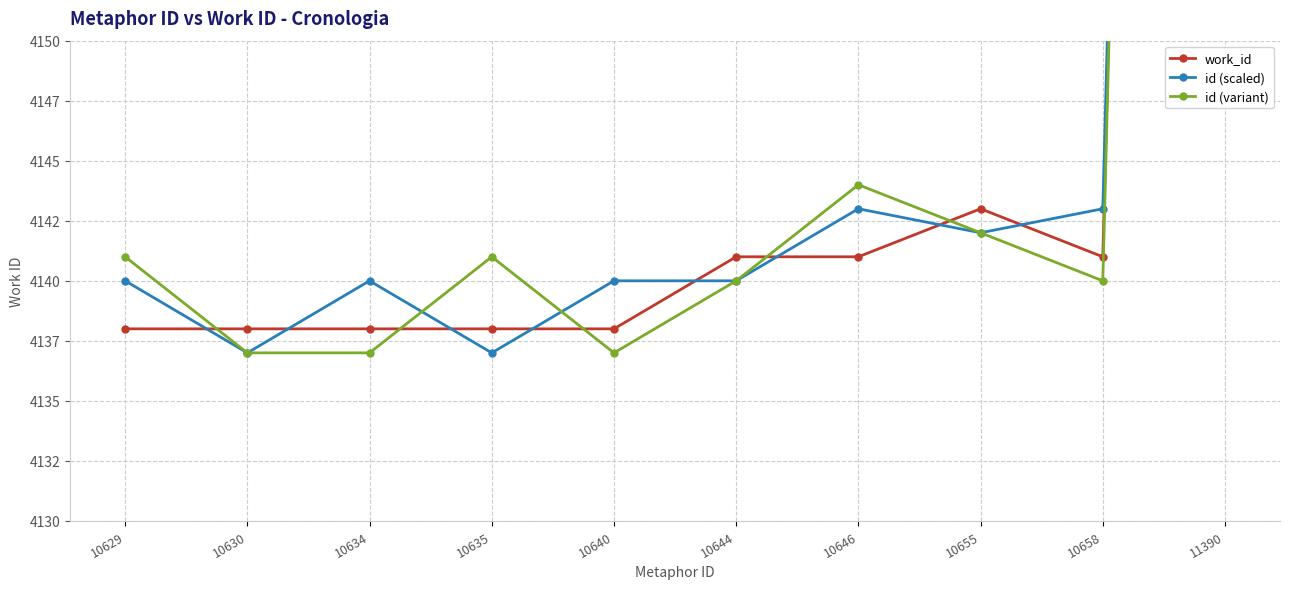

What is the minimum value for id (variant)?

4137